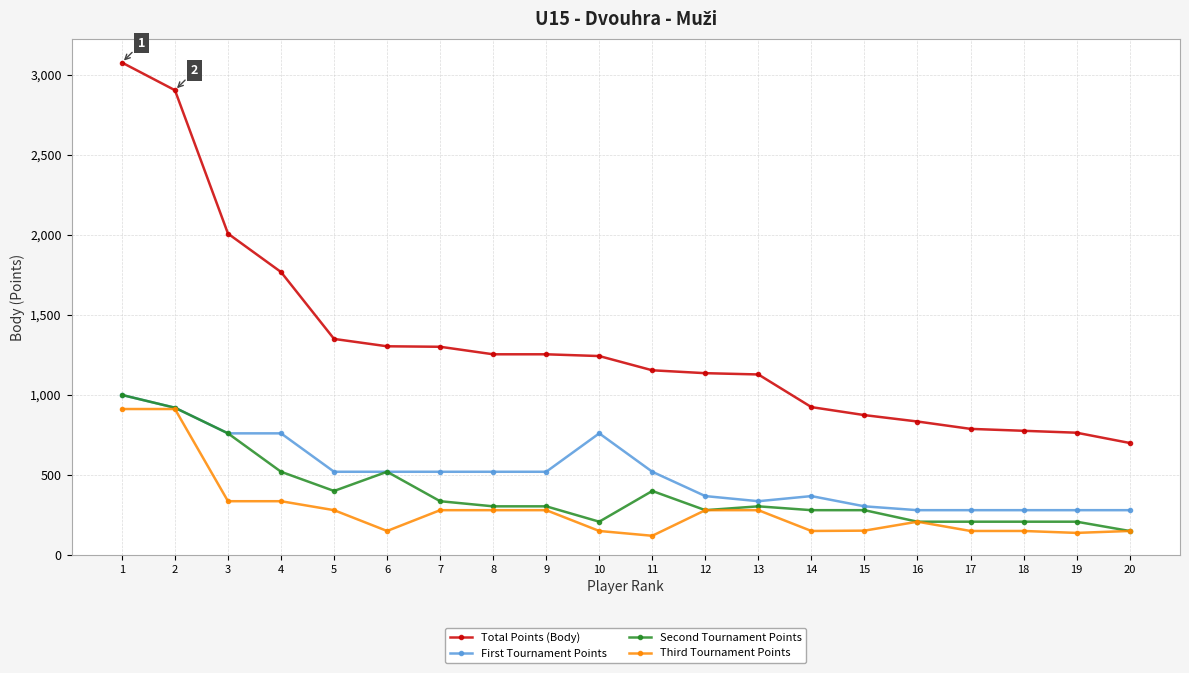

What is the difference between the second highest and second lowest values in the First Tournament Points series?

640